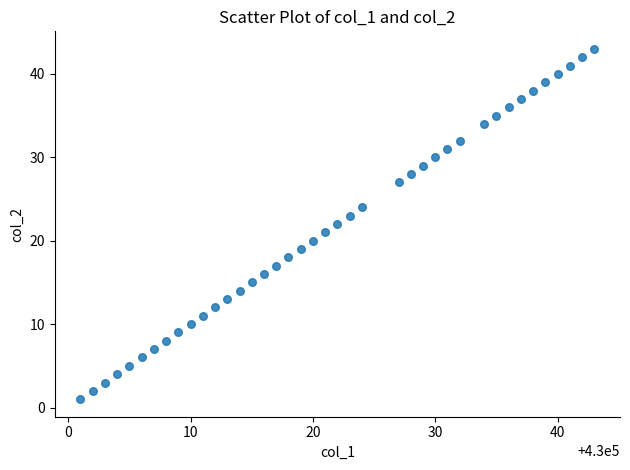

What is the range of Y values (max minus min)?

42